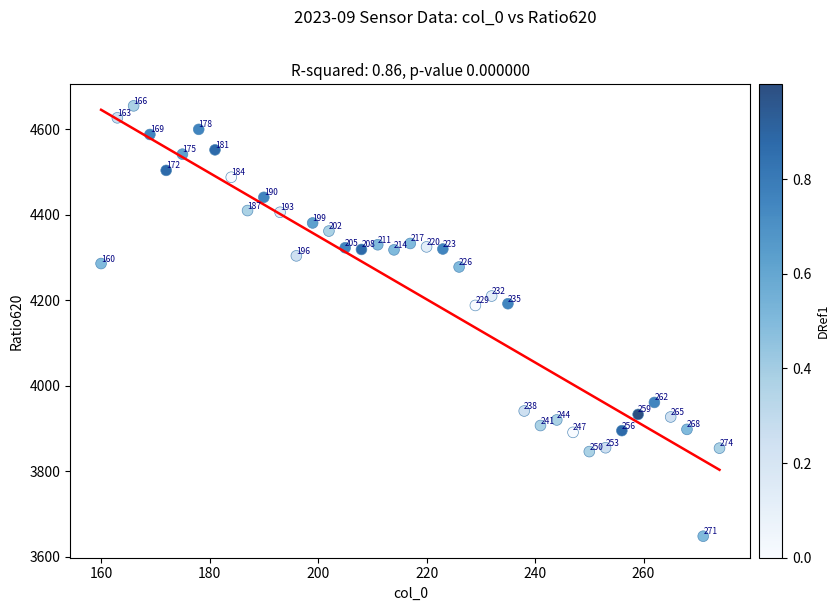

What Y value in the scatter plot is closest to 4151?

4188